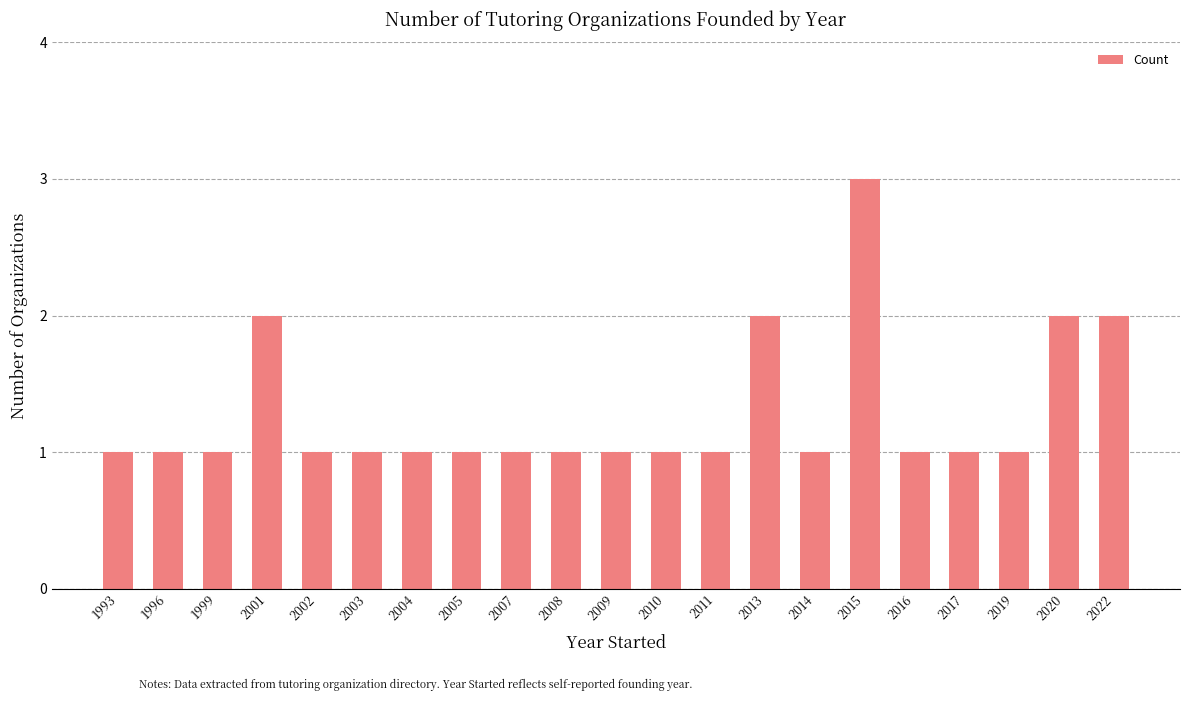

True or false: the data shows 0 at 2011.

False